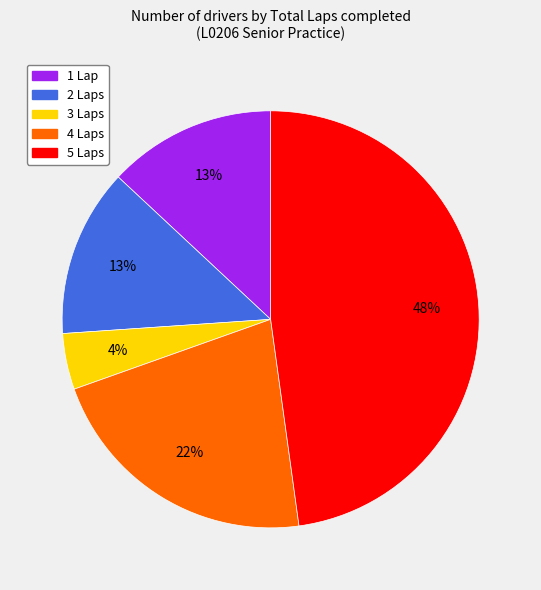

Do 5 Laps and 4 Laps together represent more than half of the pie?

Yes